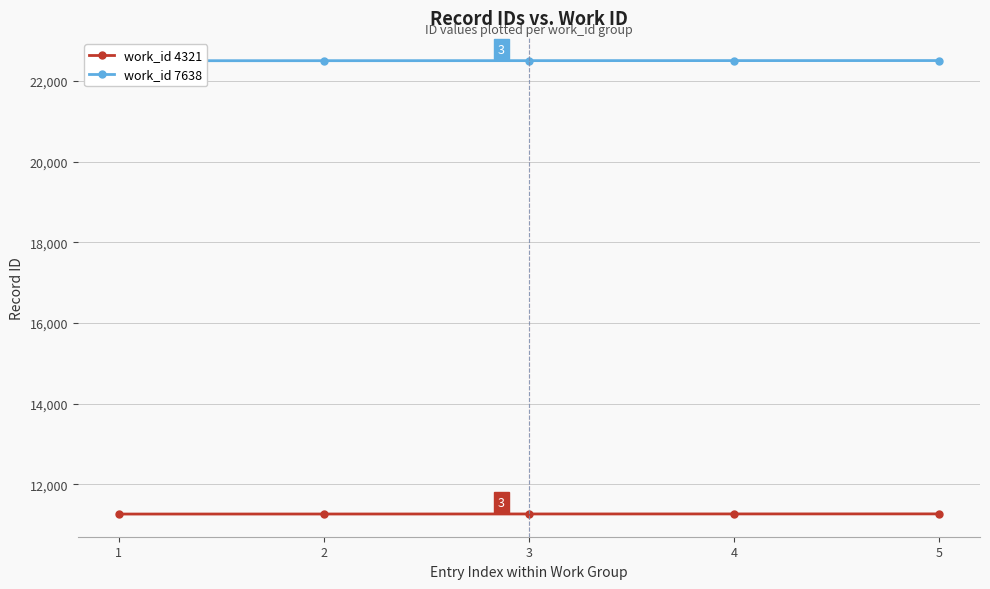

Where is work_id 4321 nearest to the value 11262?

3